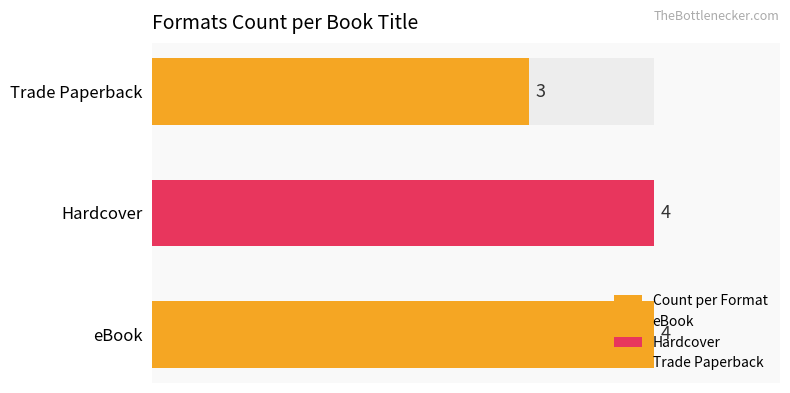

How many series are shown in this chart?

1